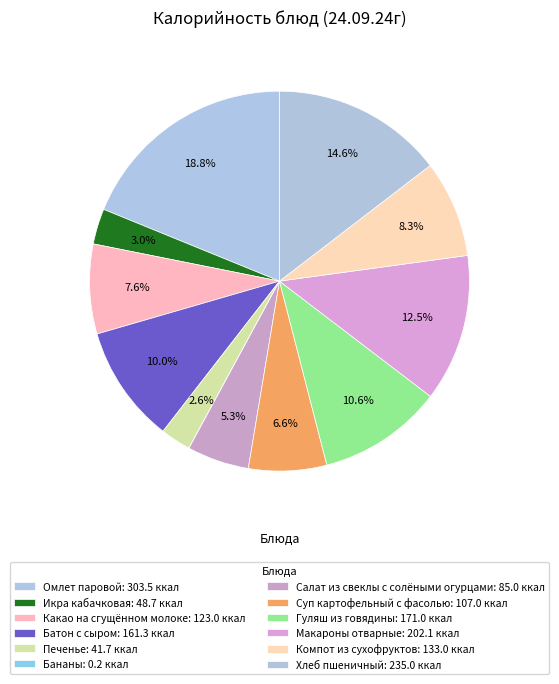

To the nearest percent, what is the difference between the Суп картофельный с фасолью and Омлет паровой slice percentages?

12%